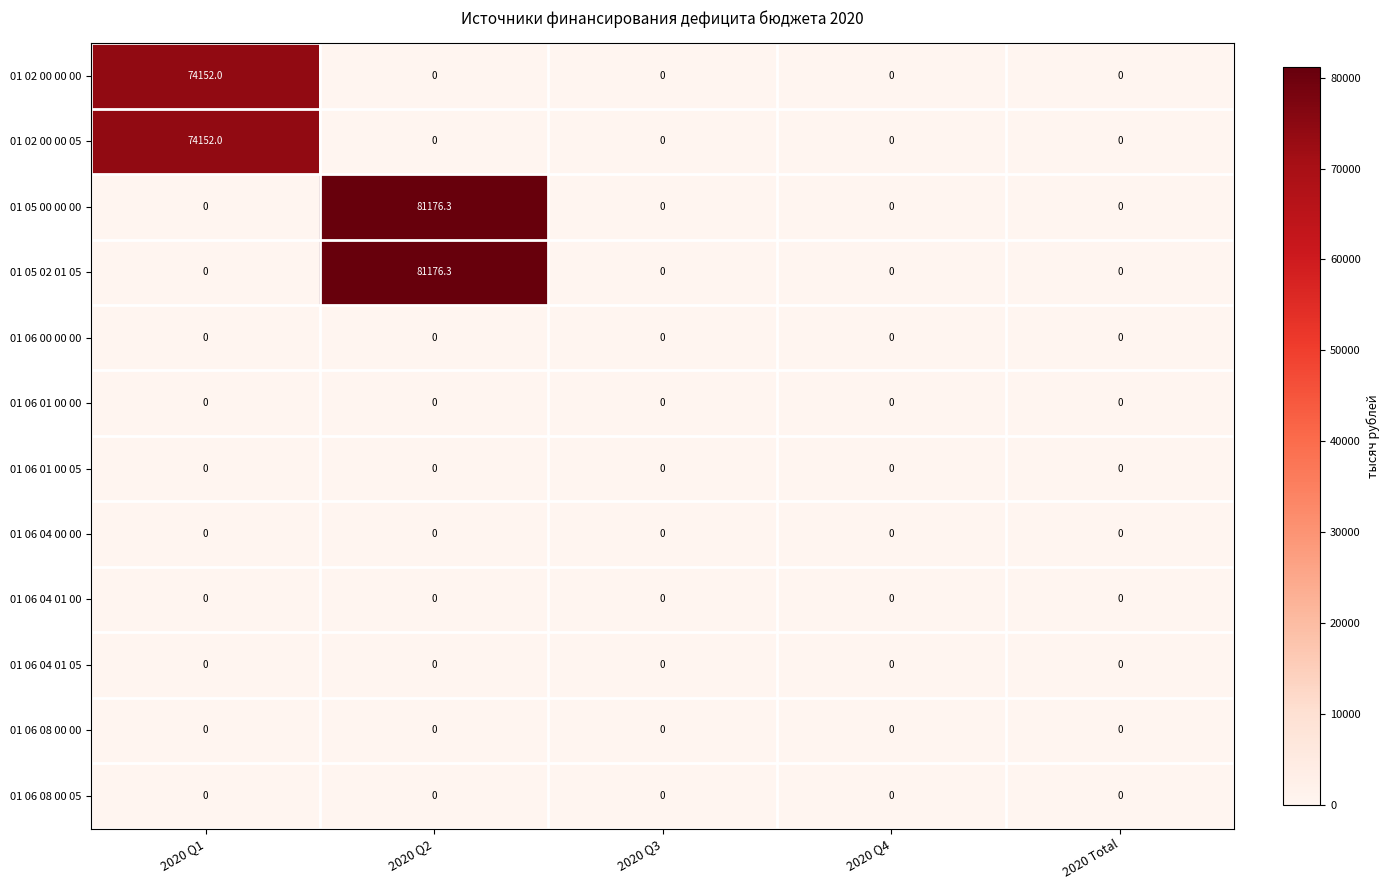

What is the difference between the highest and lowest values at 2020 Q1?

74152.0